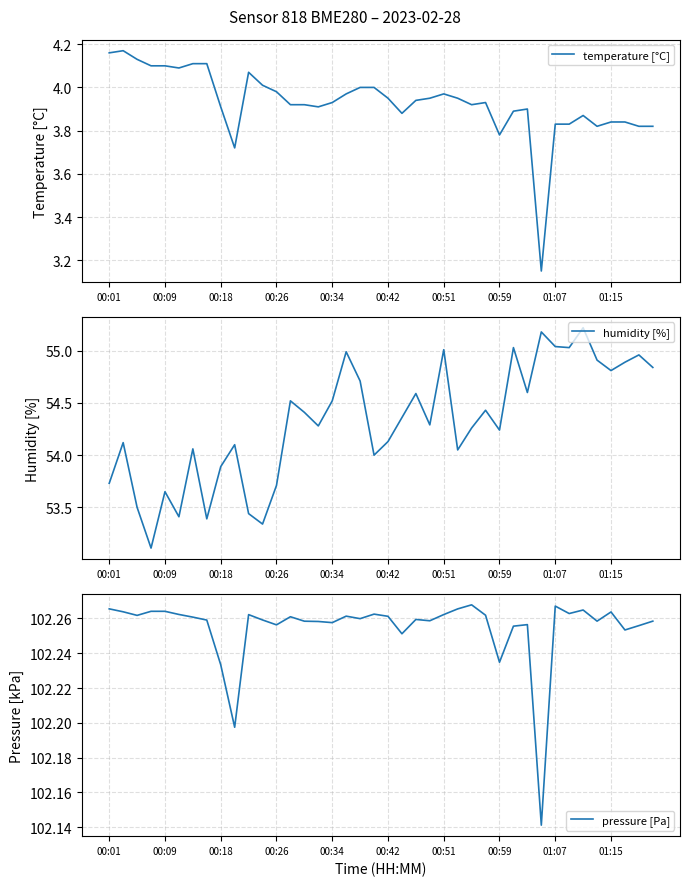

What is the sum of the temperature [°C] values at 18 and 22?

7.9